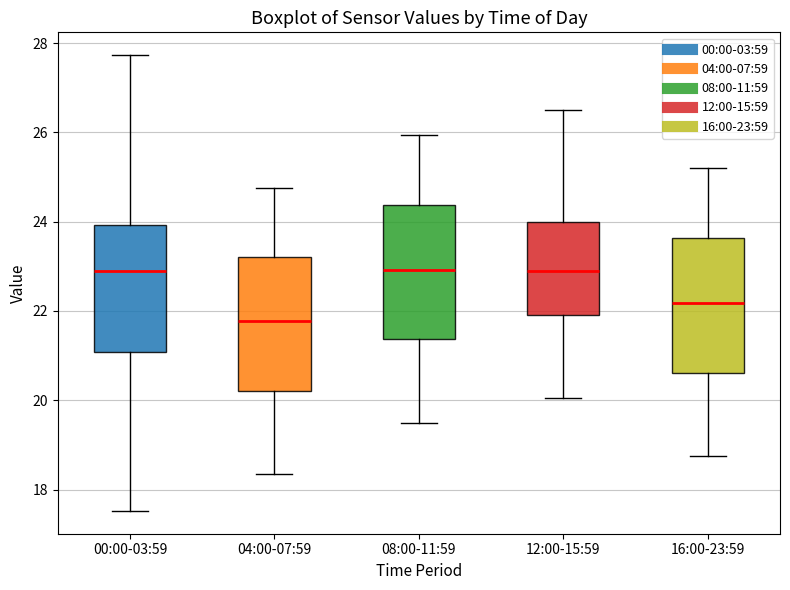

Where does the median line of the box for 16:00-23:59 sit on the y-axis? The values are not printed on the chart, so give them approximately, as read against the axis.

22.2